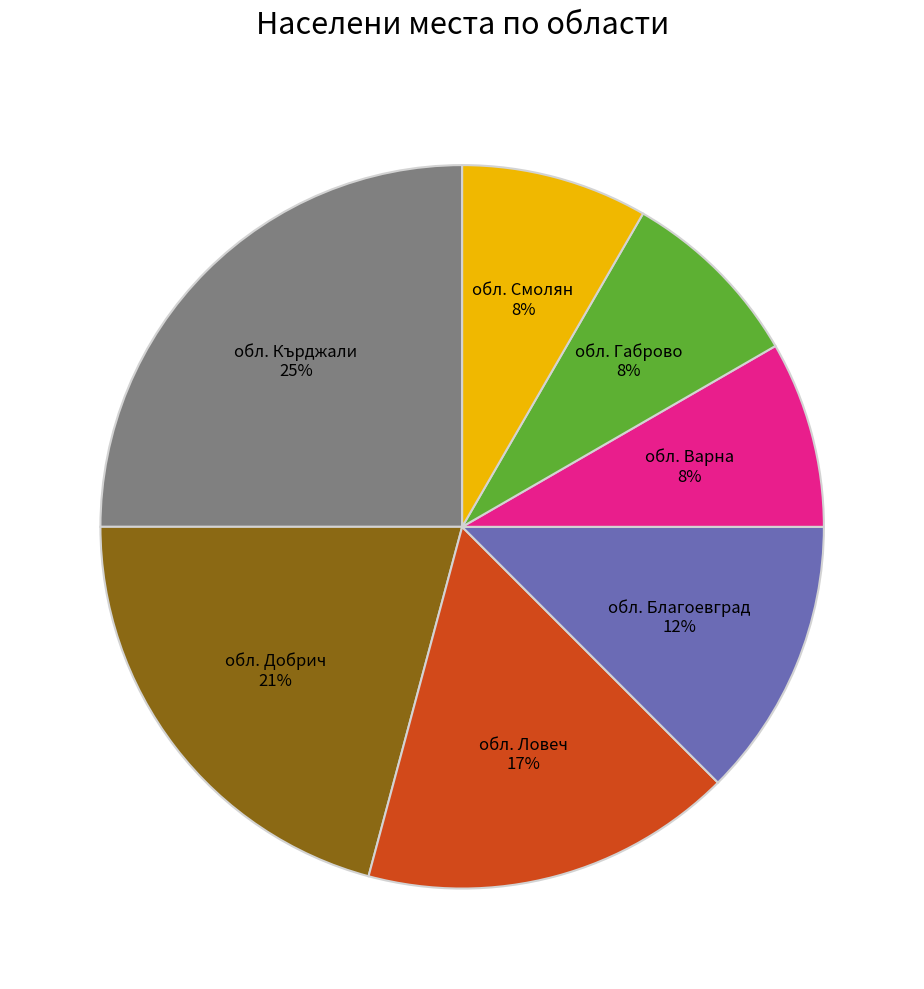

Is there any slice that represents more than half of the pie?

No